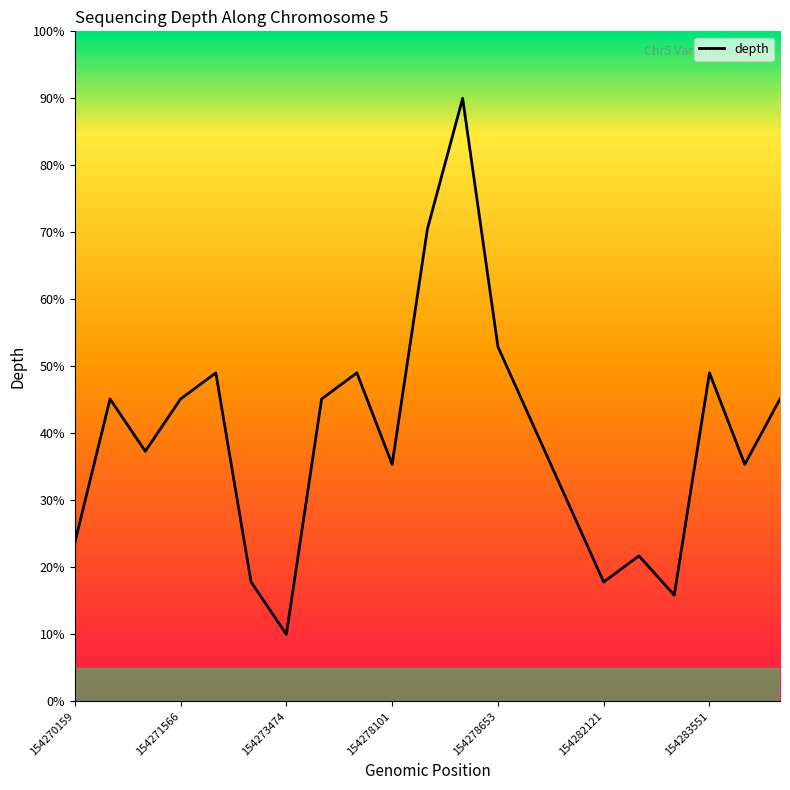

Count the number of values greater than 41.

11